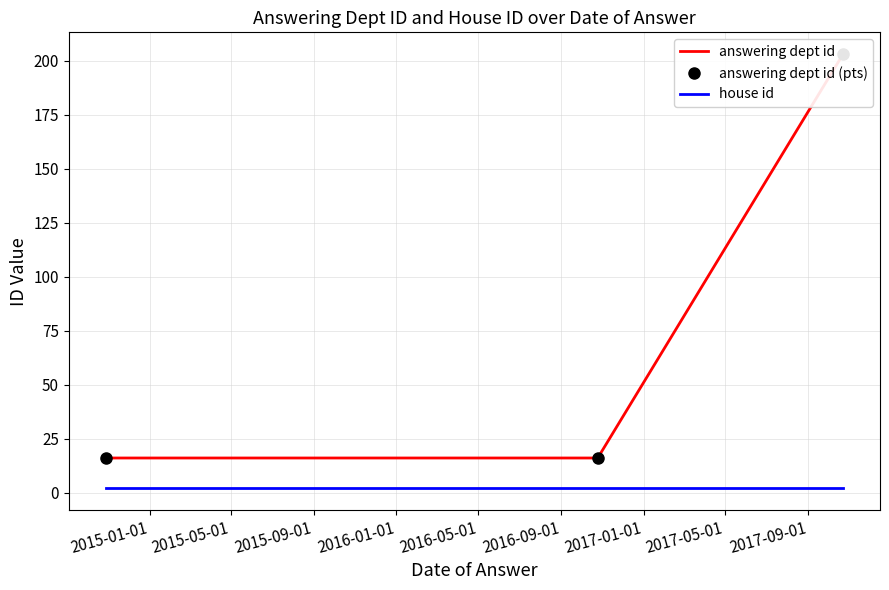

What position from the left is 2015-01-01?

1